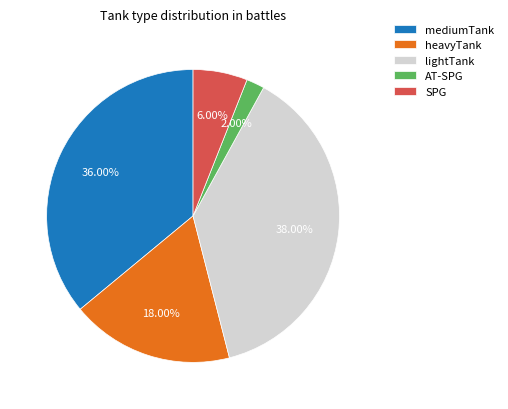

To the nearest percent, what is the difference between the AT-SPG and mediumTank slice percentages?

34%